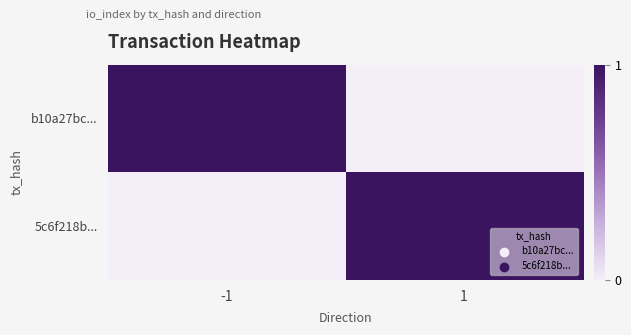

Which category has the lowest value across all series?

1